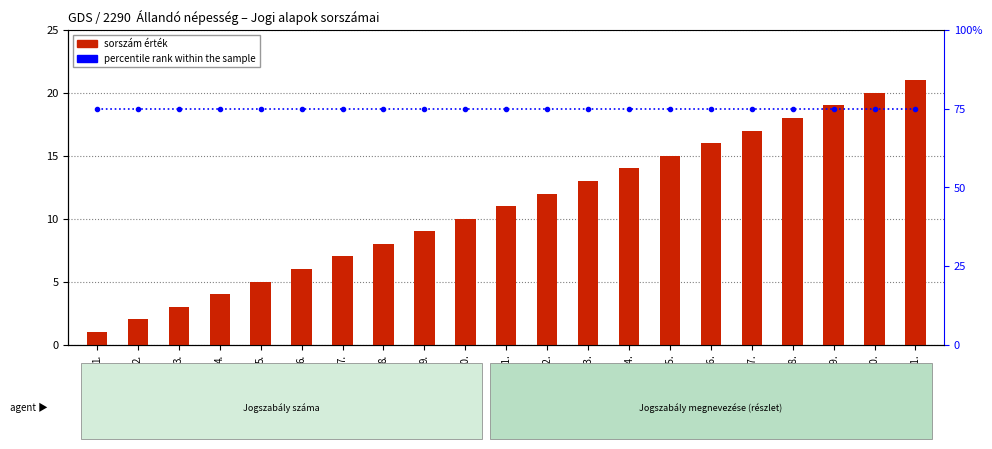

At how many categories does at least one series exceed 15?

21